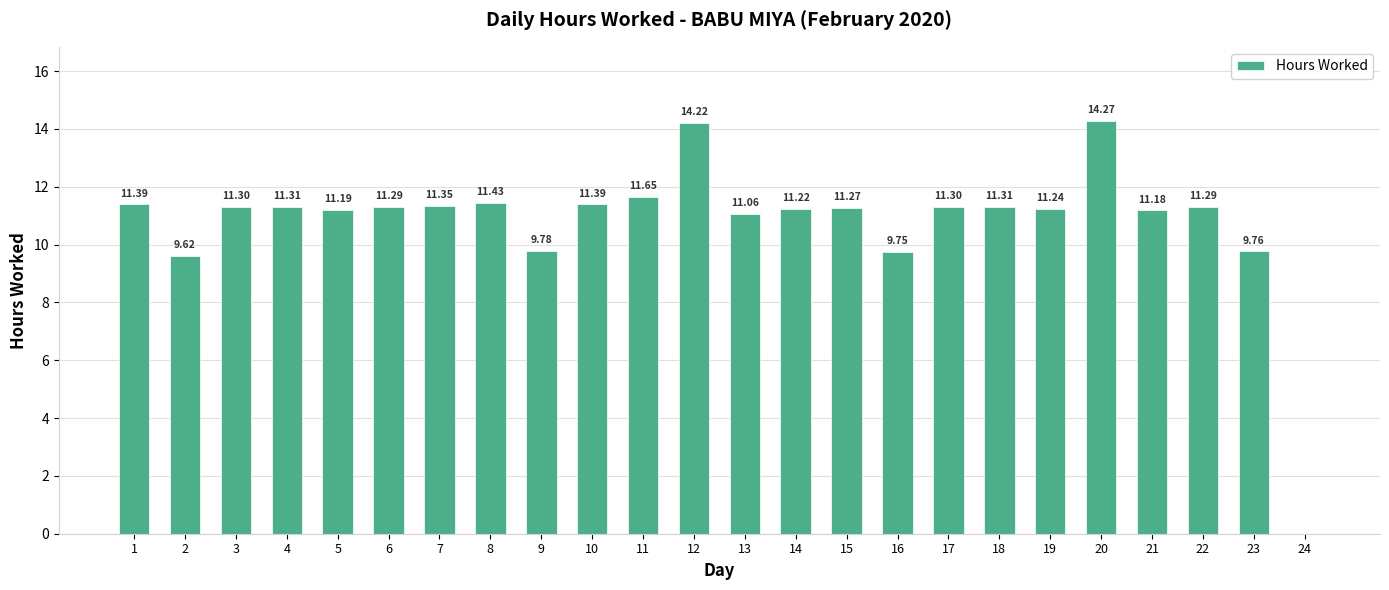

Count the number of data series in this chart.

1